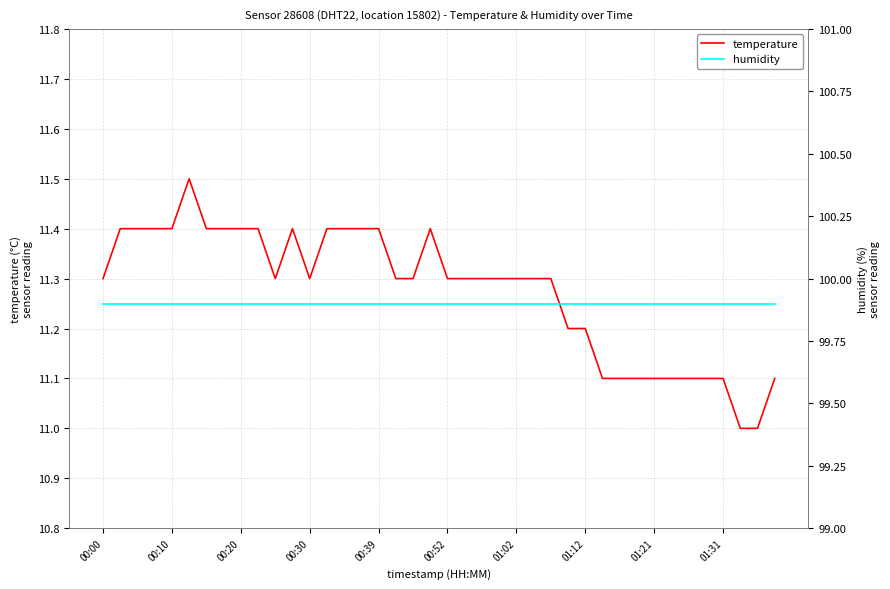

What is the lowest value of the temperature series?

11.0